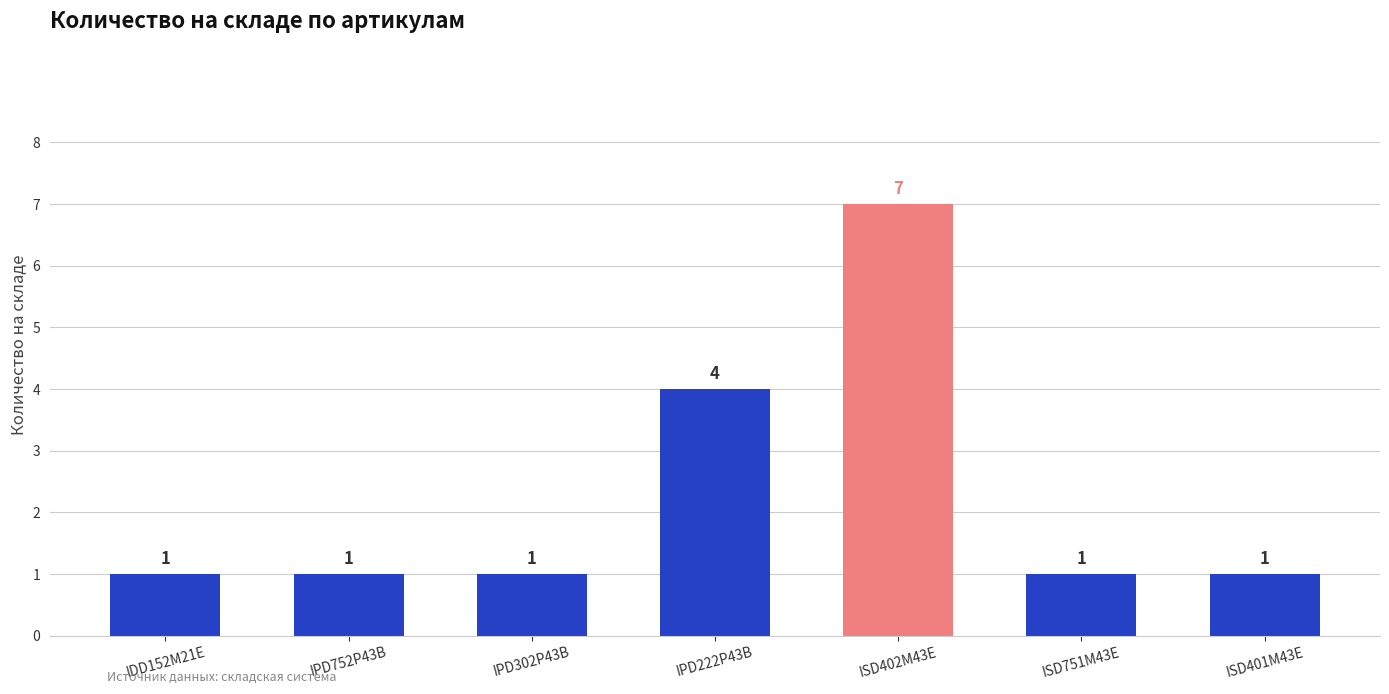

Count the number of data series in this chart.

1